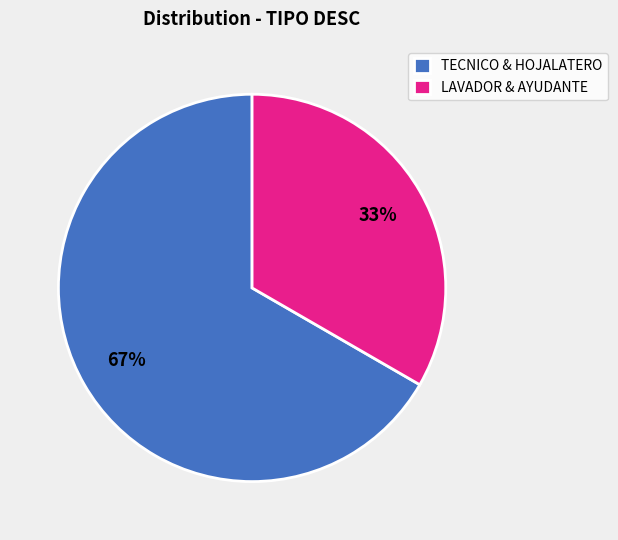

Count the number of slices in the pie.

2